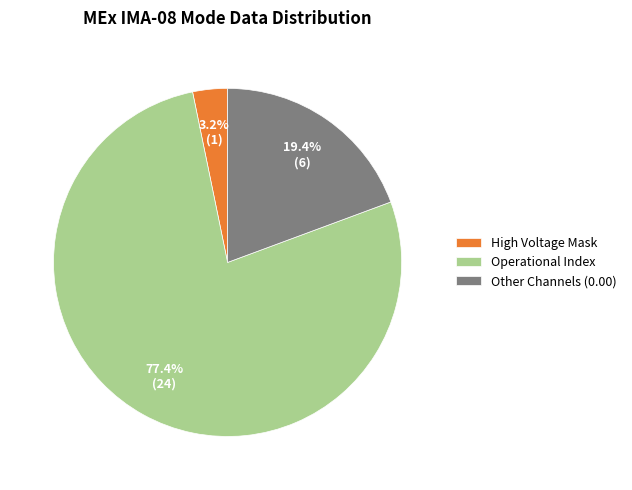

To the nearest percent, what percentage of the pie is High Voltage Mask?

3%